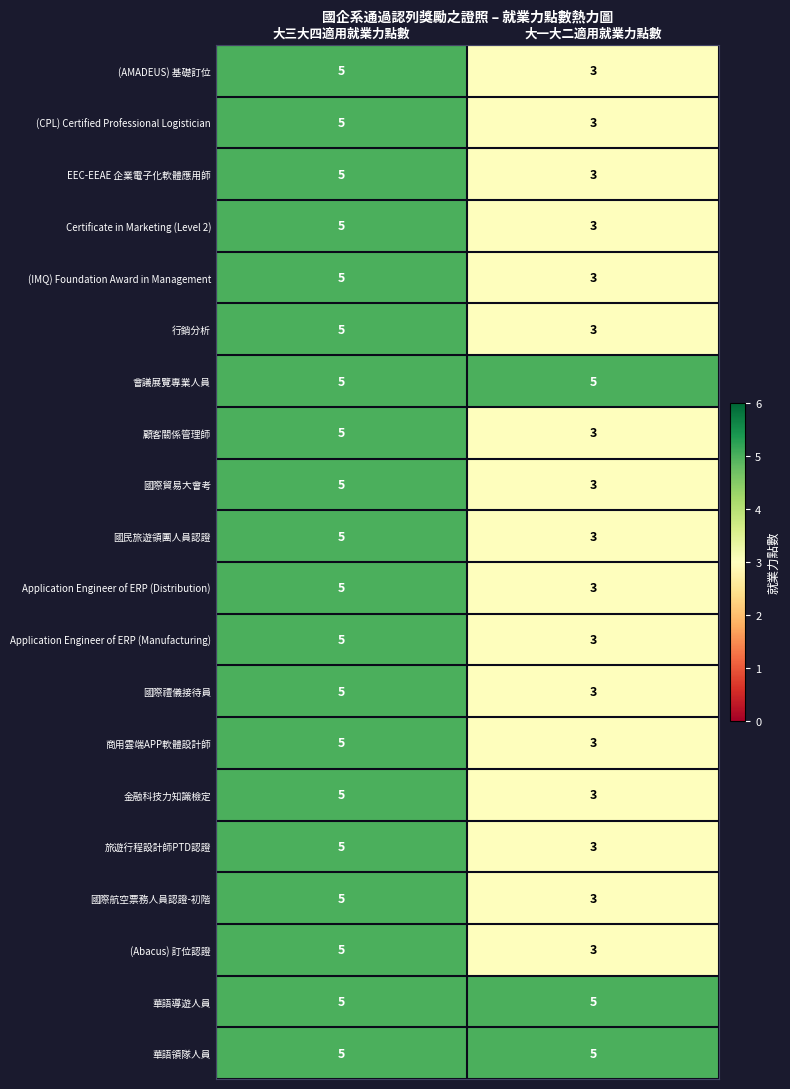

What is the sum of all Certificate in Marketing (Level 2) values?

8